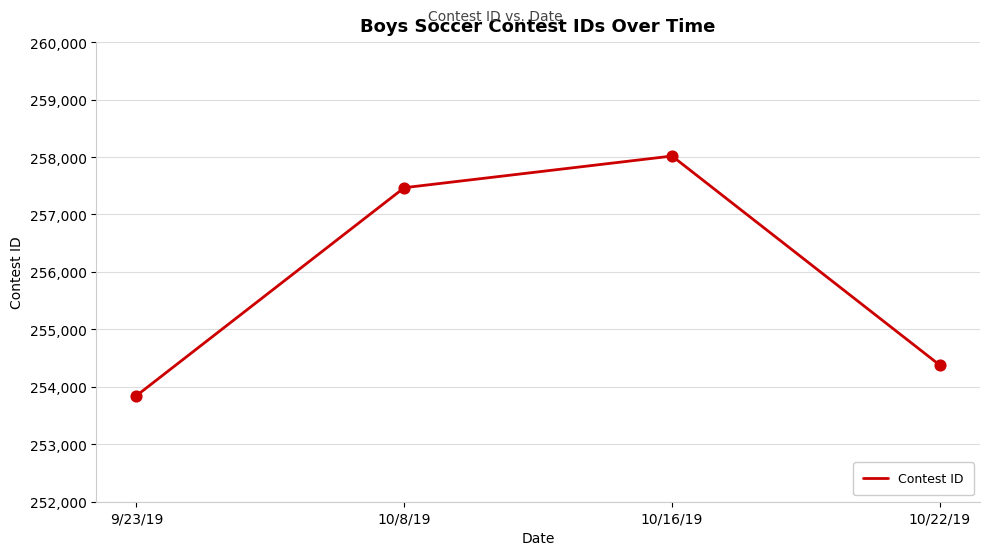

What is the change in value from 9/23/19 to 10/8/19?

+3620